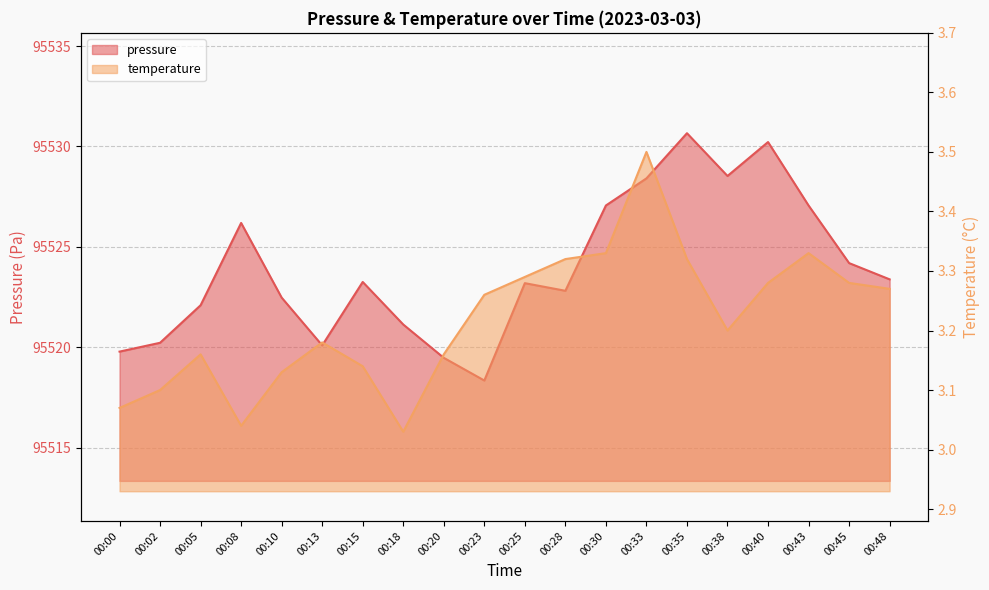

True or false: pressure has more than 2 points higher than both neighbors.

True